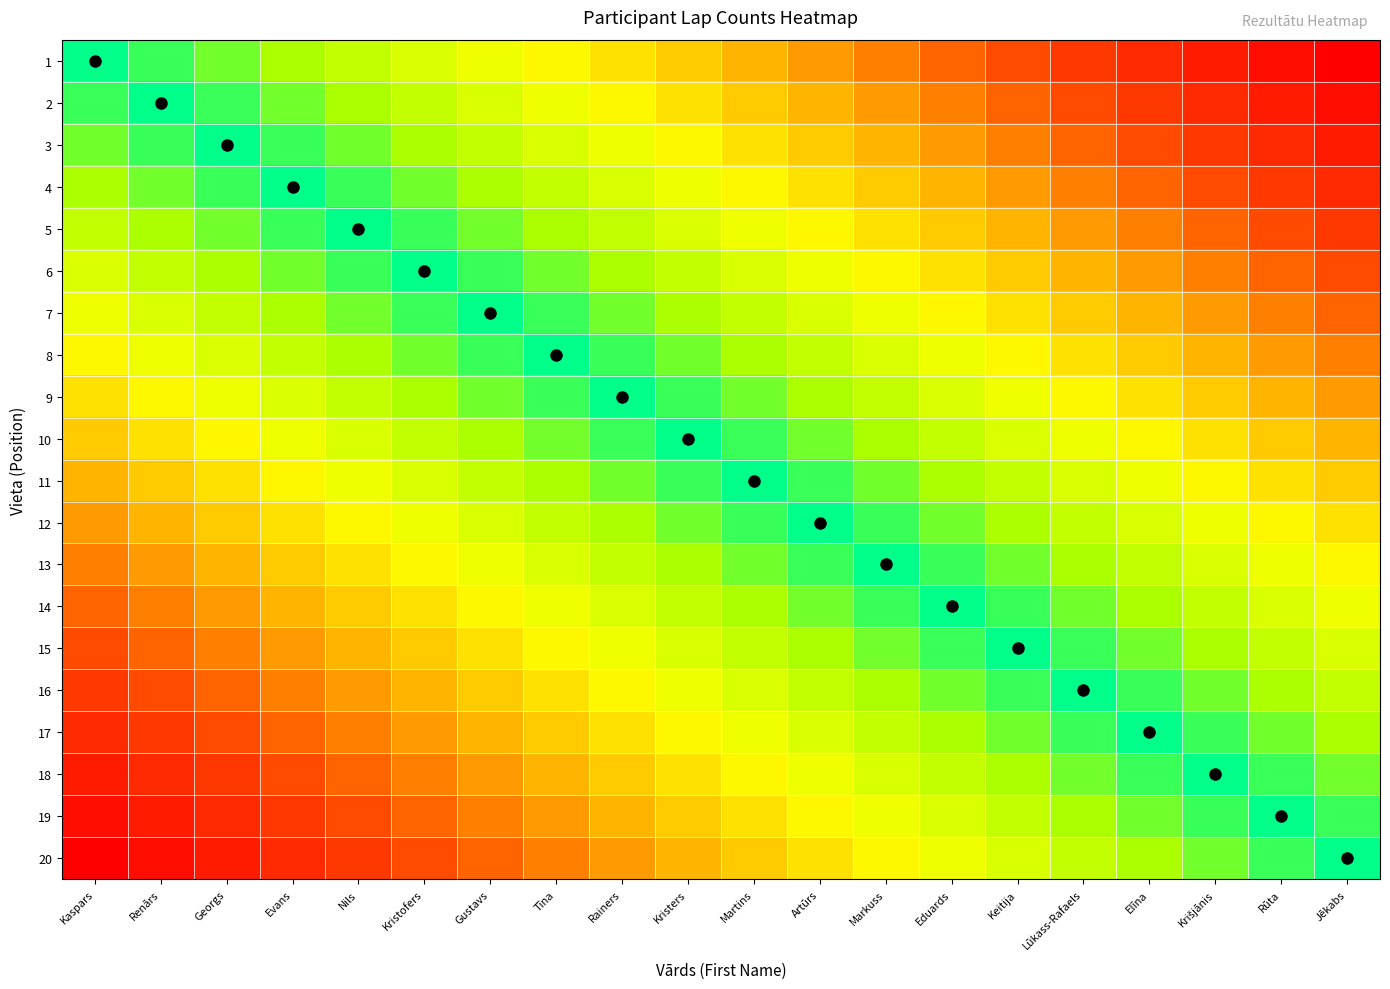

At Nils, list the series in order from largest to smallest.

20, 19, 18, 17, 16, 15, 14, 13, 12, 11, 10, 1, 9, 2, 8, 3, 7, 4, 6, 5